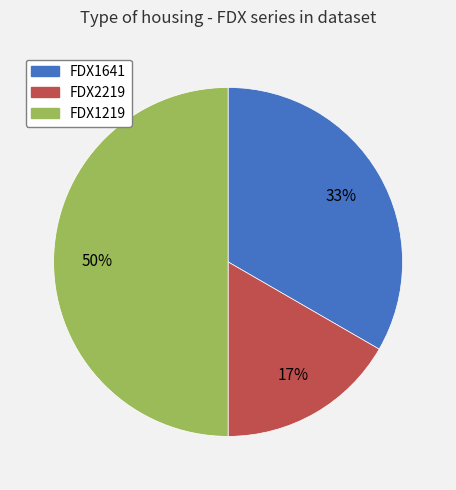

To the nearest percent, what is the combined percentage of FDX1641 and FDX1219?

83%